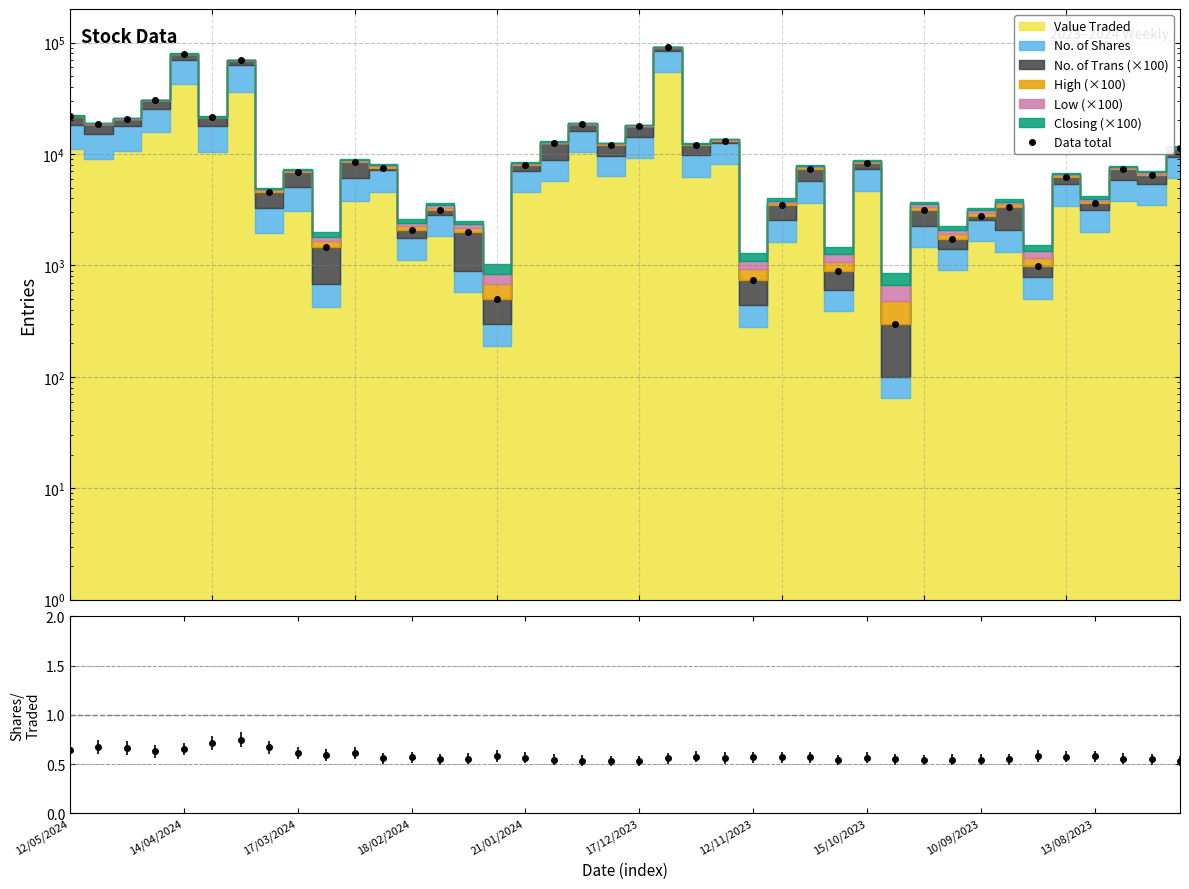

True or false: the data shows 17690 at 17/12/2023.

True